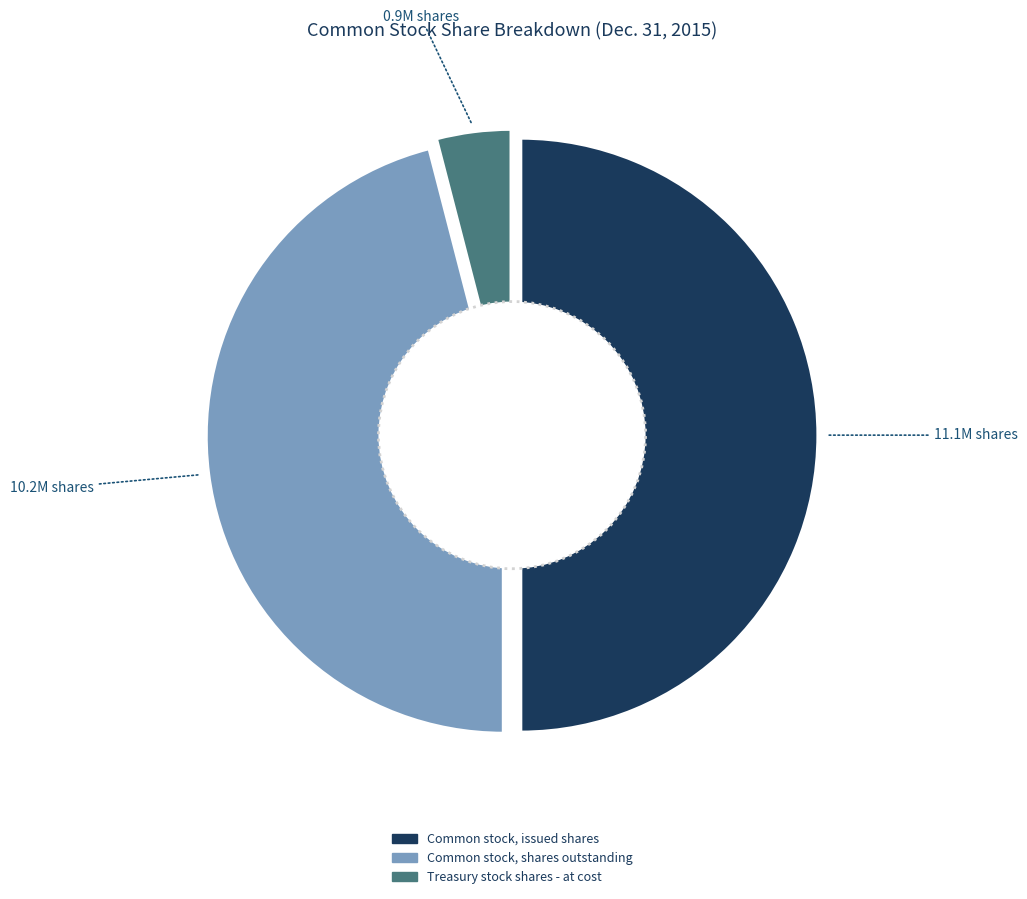

How much of the chart is everything except Treasury stock shares - at cost?

96.0%